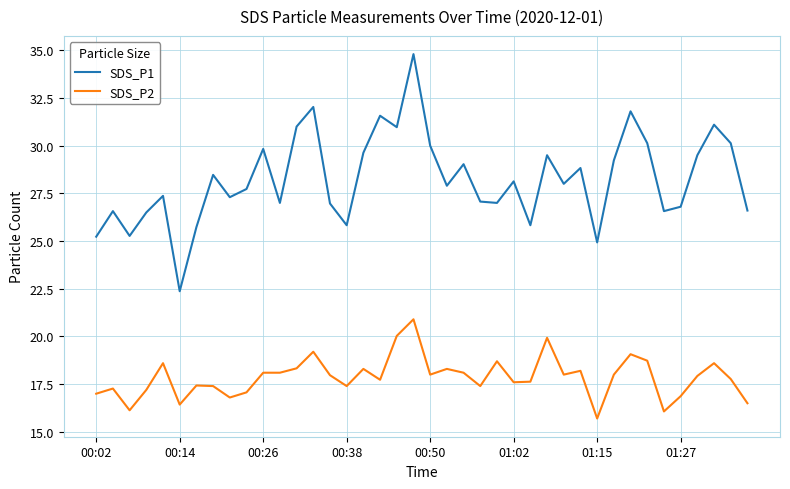

Which series has the widest spread of values?

SDS_P1